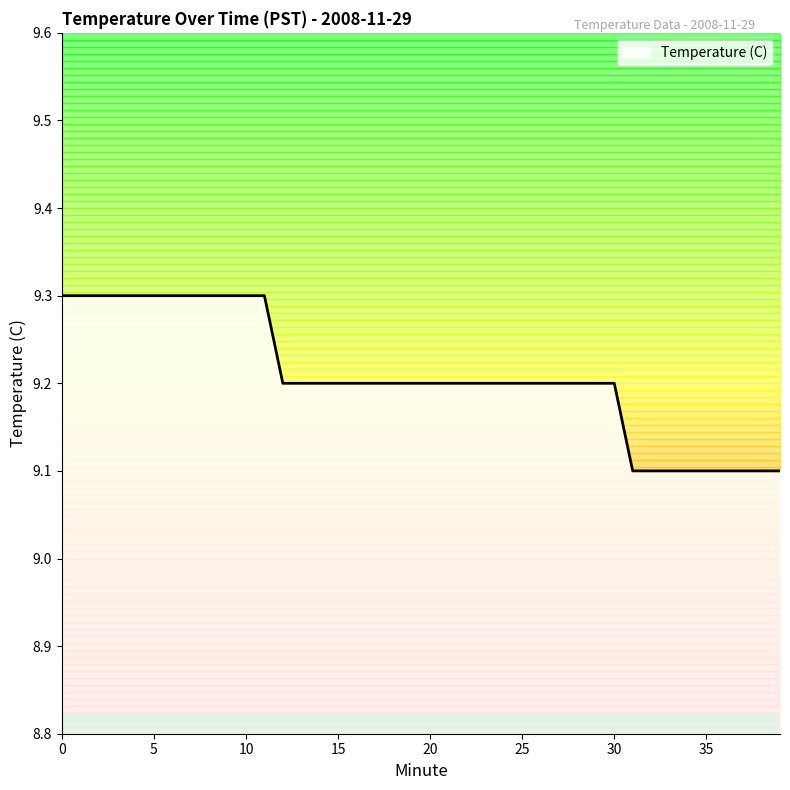

Does the chart have visible grid lines?

No